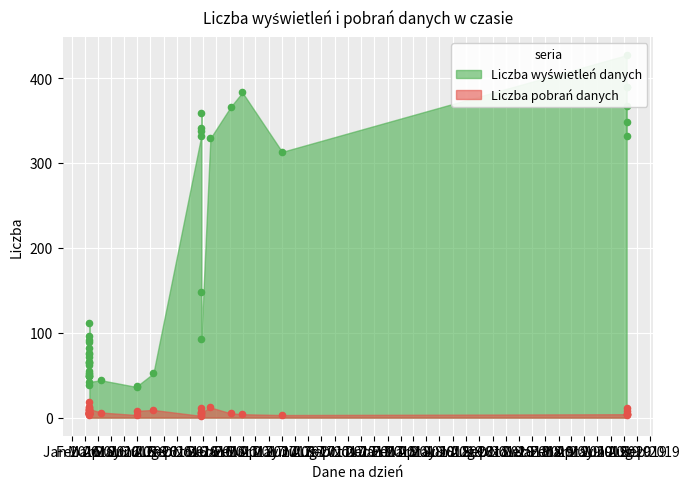

What is the total value across all series at 2016-02-11?

96